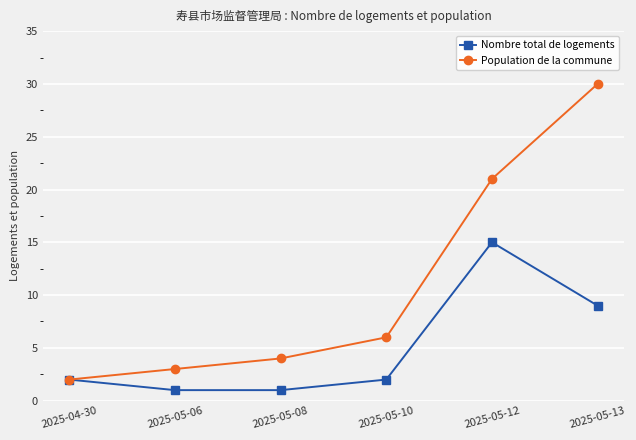

Reading right to left, list all the values displayed in this chart.

Nombre total de logements: 2025-05-13=9	2025-05-12=15	2025-05-10=2	2025-05-08=1	2025-05-06=1	2025-04-30=2
Population de la commune: 2025-05-13=30	2025-05-12=21	2025-05-10=6	2025-05-08=4	2025-05-06=3	2025-04-30=2